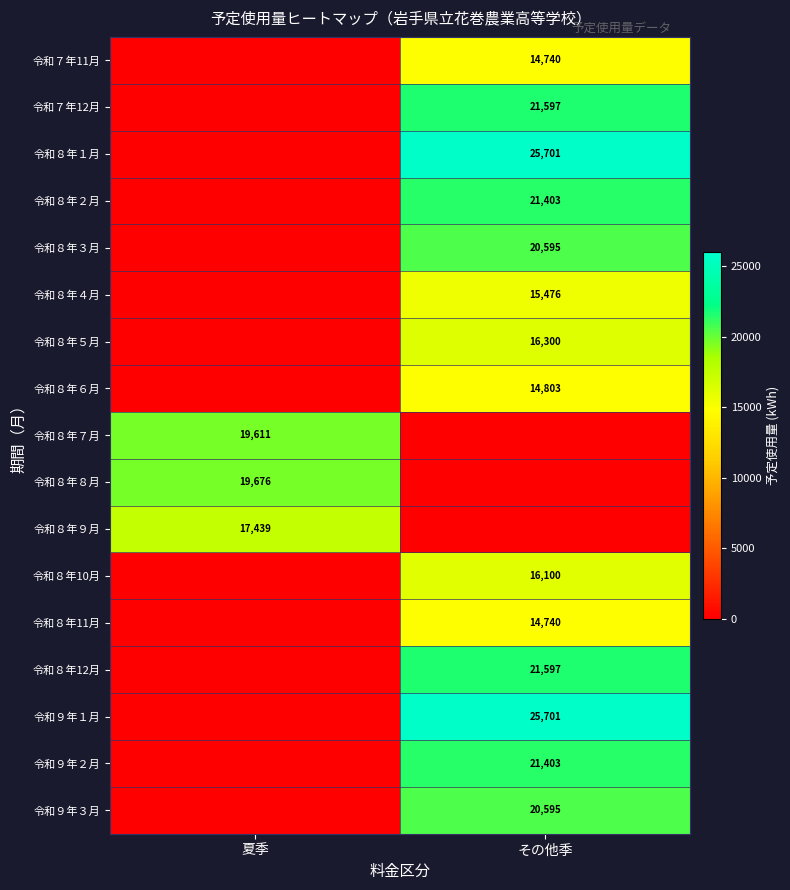

The 令和８年９月 series shows 23288 at 夏季. True or false?

False